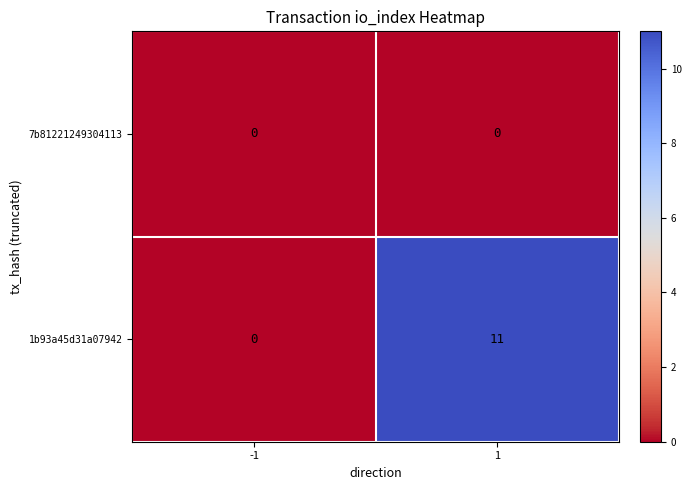

Which label corresponds to the largest value in the chart?

1